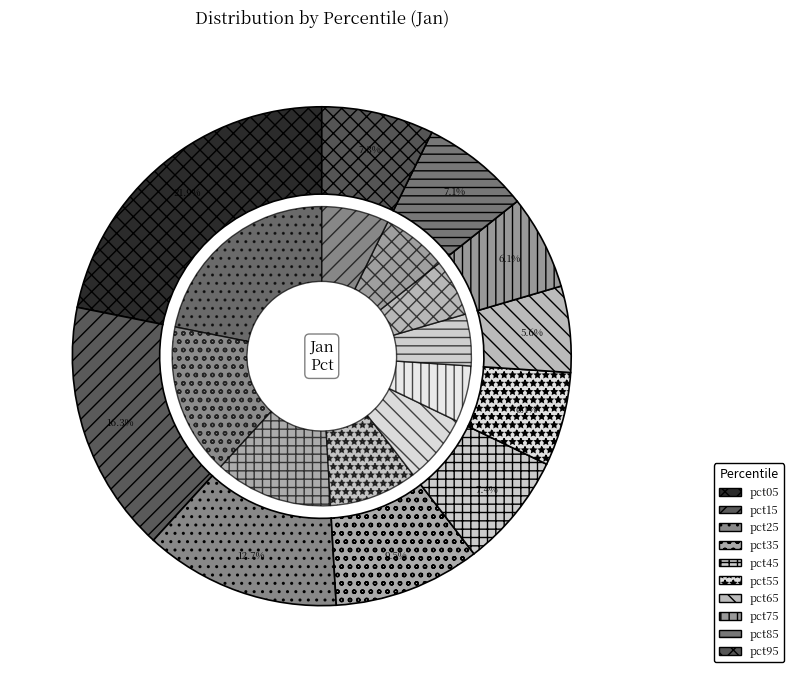

The pct95 slice represents 7% of the pie. True or false?

True